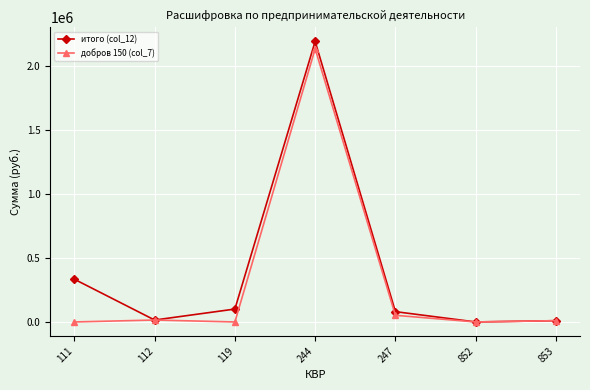

True or false: итого (col_12) has more than 1 interior local peaks.

False